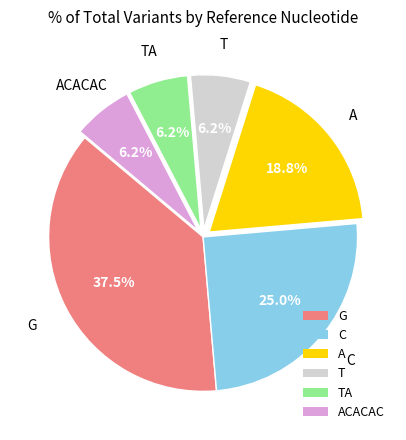

To the nearest percent, what is the difference between the largest and smallest slice percentages?

31%